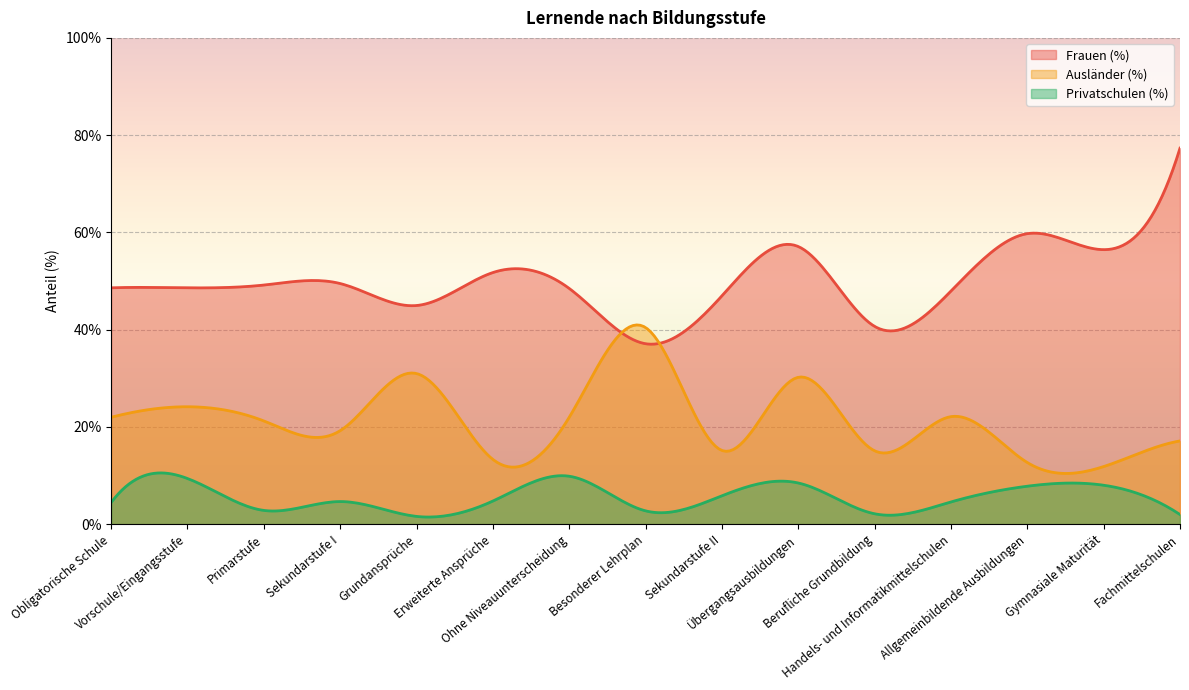

Rank the series by their average value, from lowest to highest.

Privatschulen (%), Ausländer (%), Frauen (%)